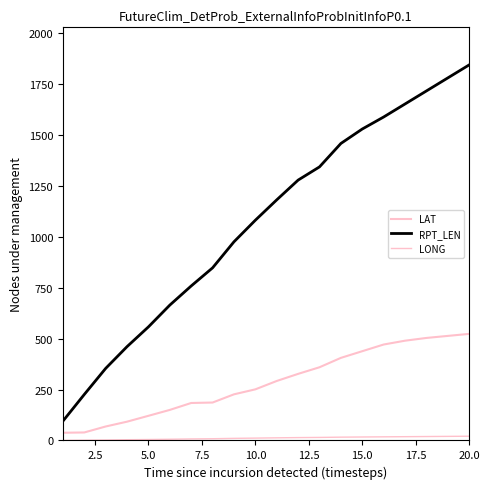

Which series has the largest total across all categories?

RPT_LEN